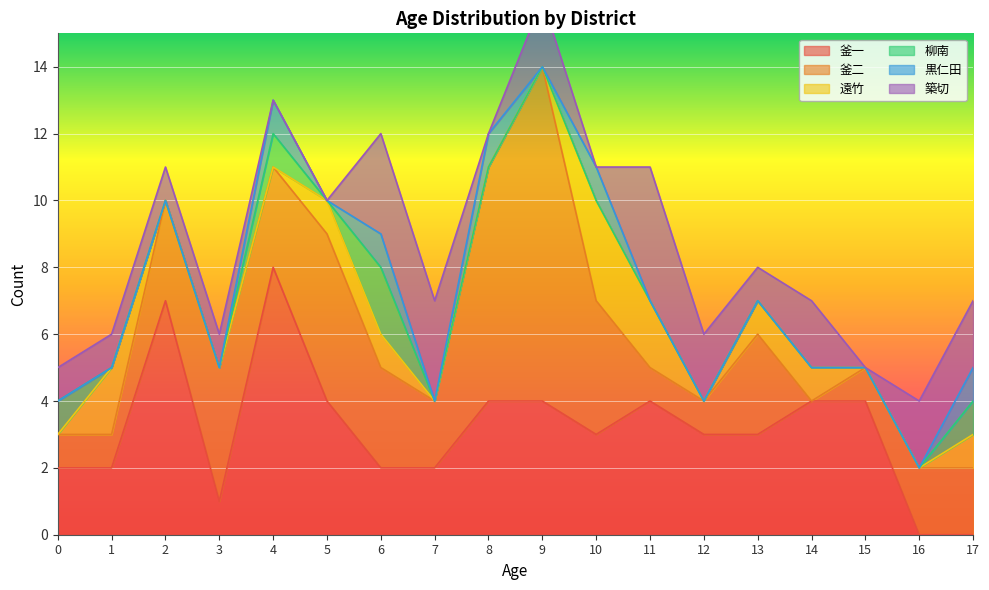

Is the value of 柳南 at 0 greater than the value of 黒仁田 at 2?

Yes